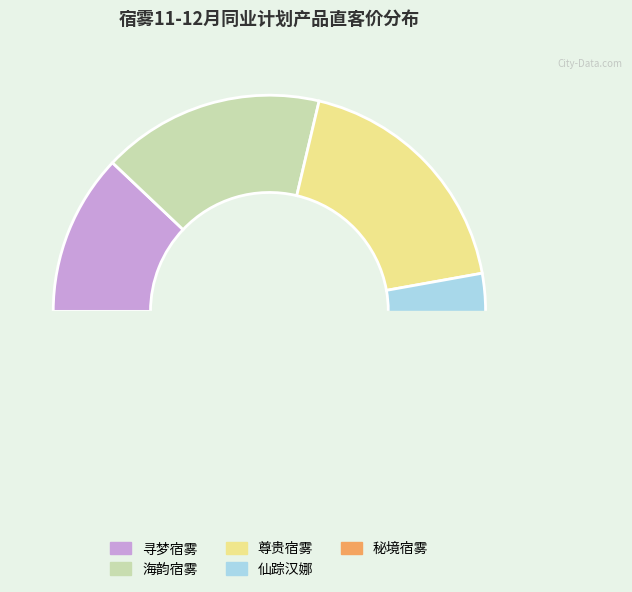

To the nearest percent, what is the difference between the 寻梦宿雾 and 海韵宿雾 slice percentages?

5%